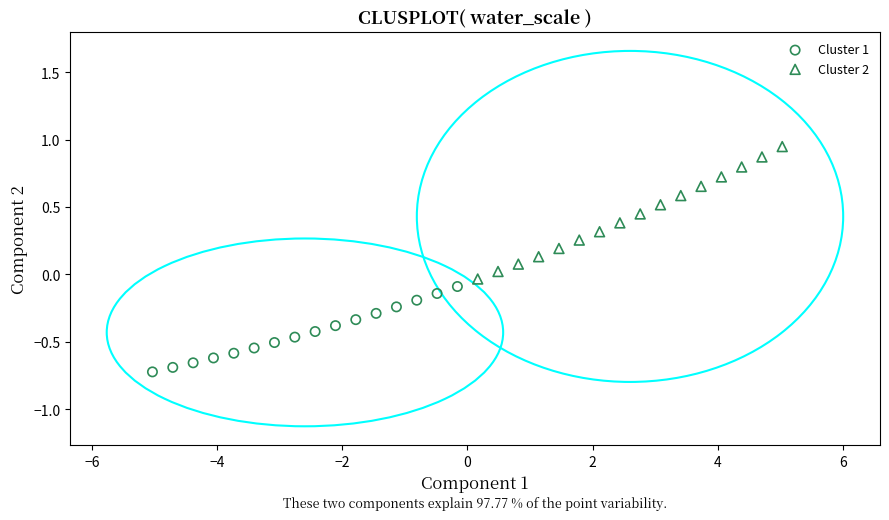

Which series reaches the minimum Y coordinate?

Cluster 1